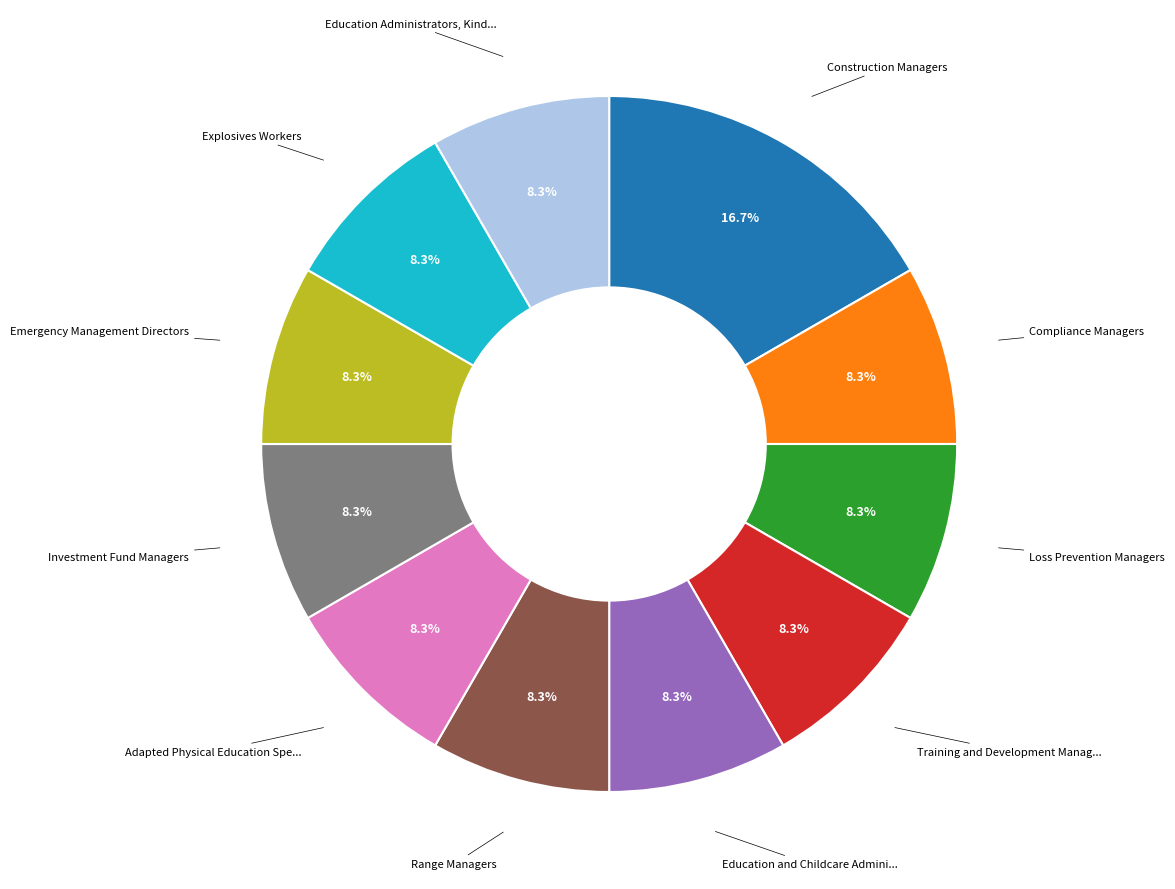

To the nearest percent, what is the average slice percentage?

9%